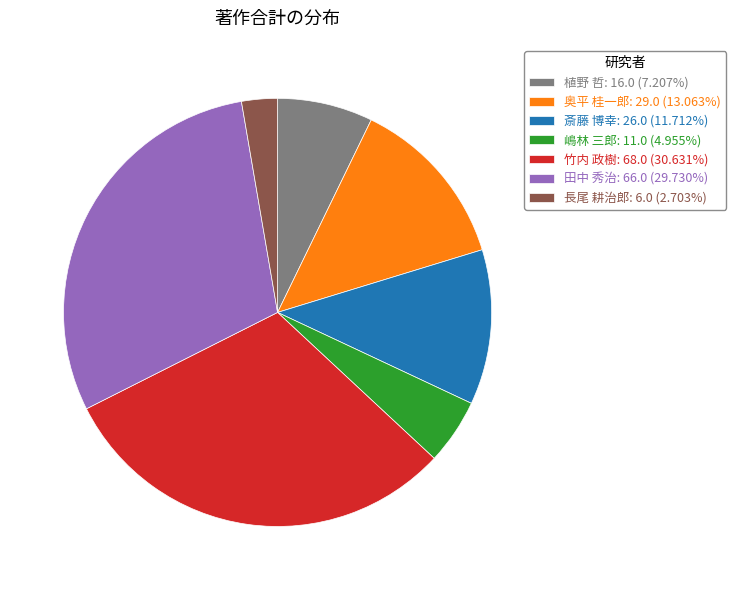

True or false: 植野 哲 accounts for 7% of the total.

True